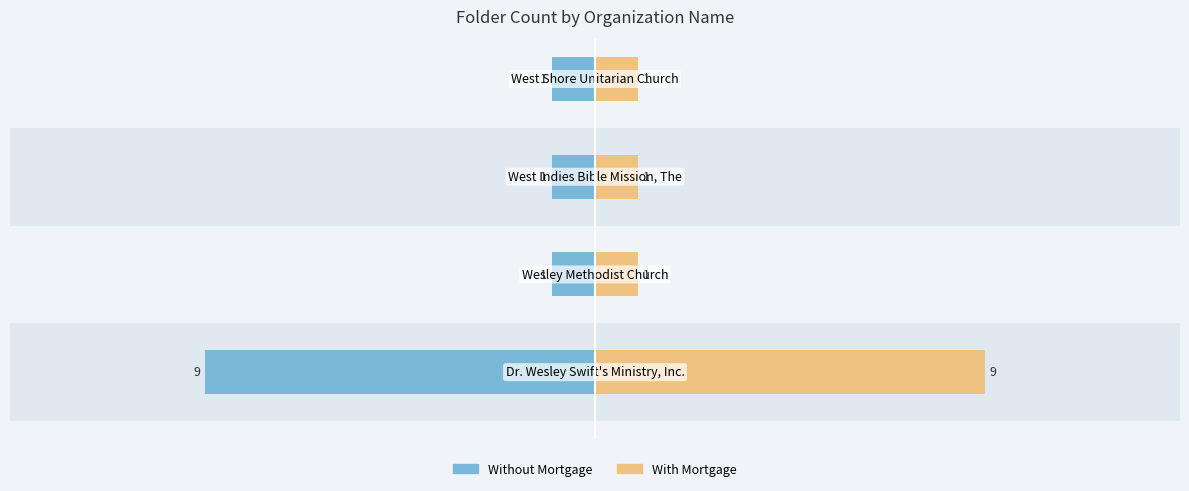

Is it true that With Mortgage equals 1 at 2?

True